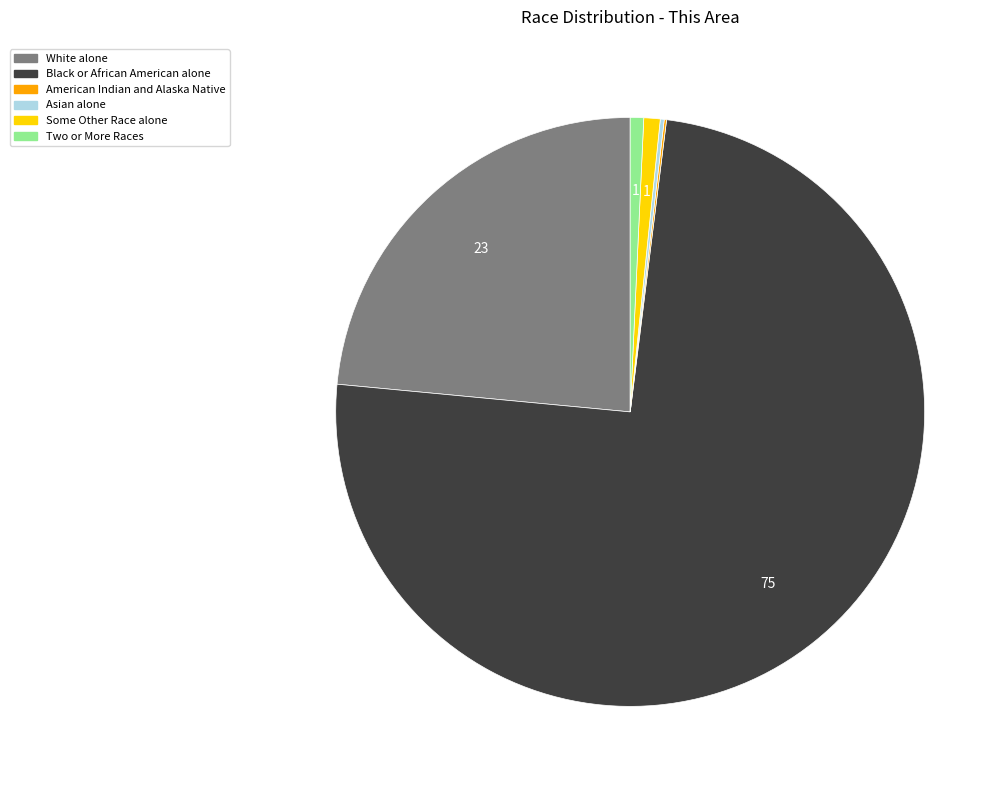

Is there a majority slice in this chart?

Yes